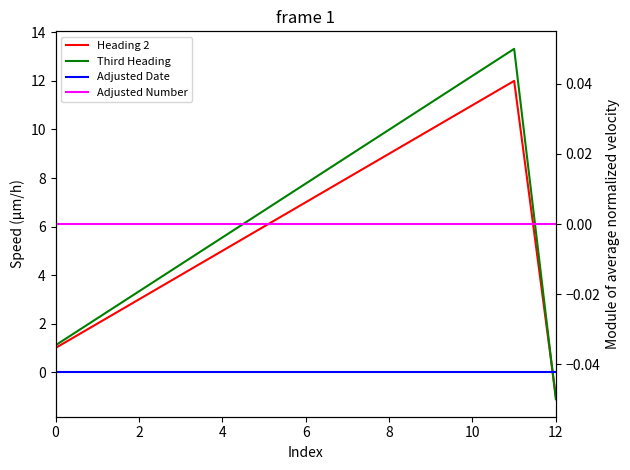

How many times do Third Heading and Heading 2 cross each other?

1